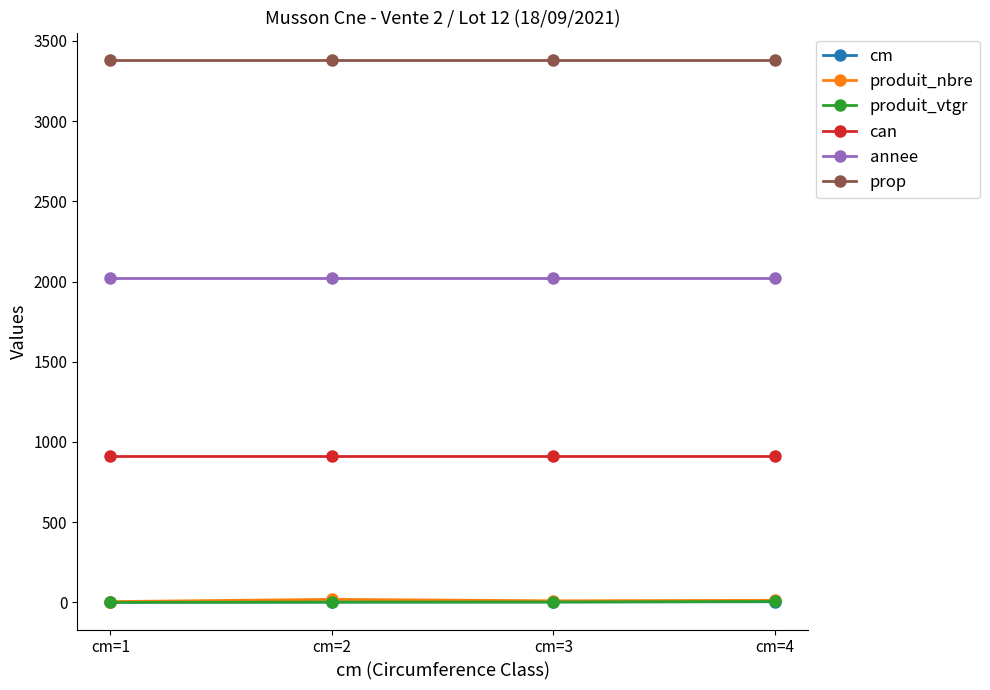

True or false: cm and produit_nbre cross at least once.

False